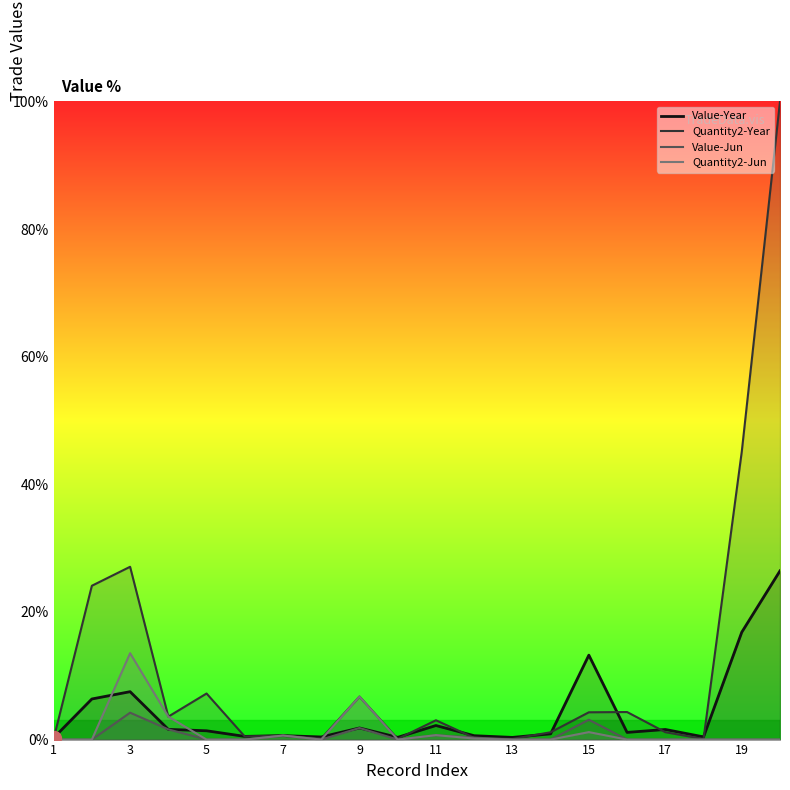

What is the total value across all series at 19?

61.9